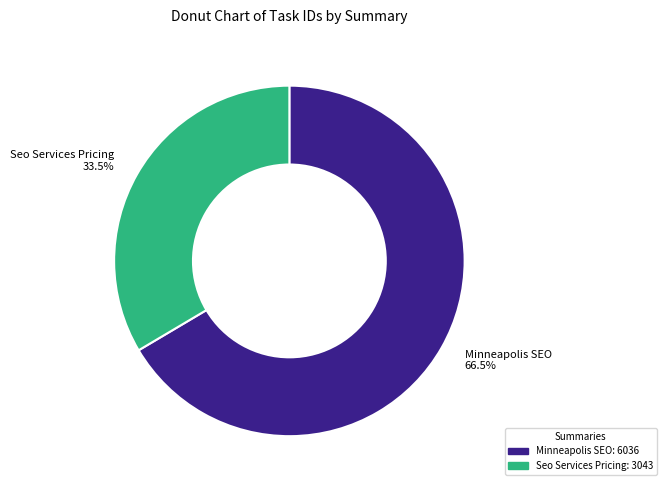

Which category has the biggest portion of the pie?

Minneapolis SEO